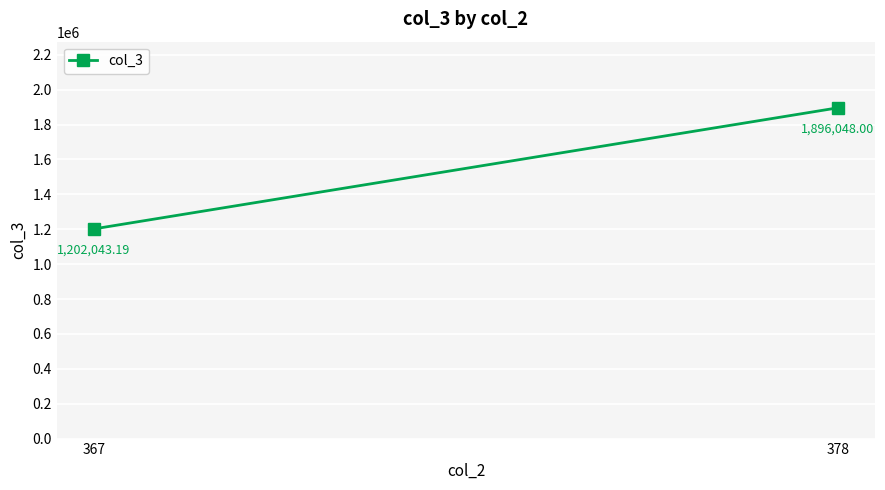

Reading left to right, what are all the values shown in this chart?

1202043.2	1896048.0